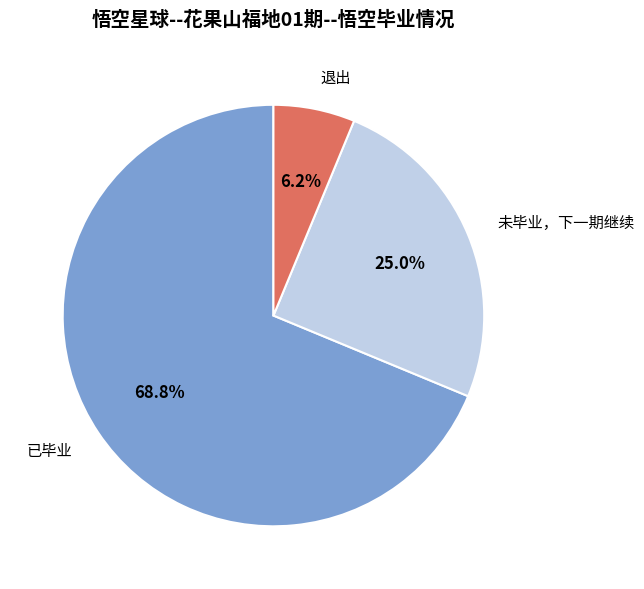

How many slices are in this pie chart?

3